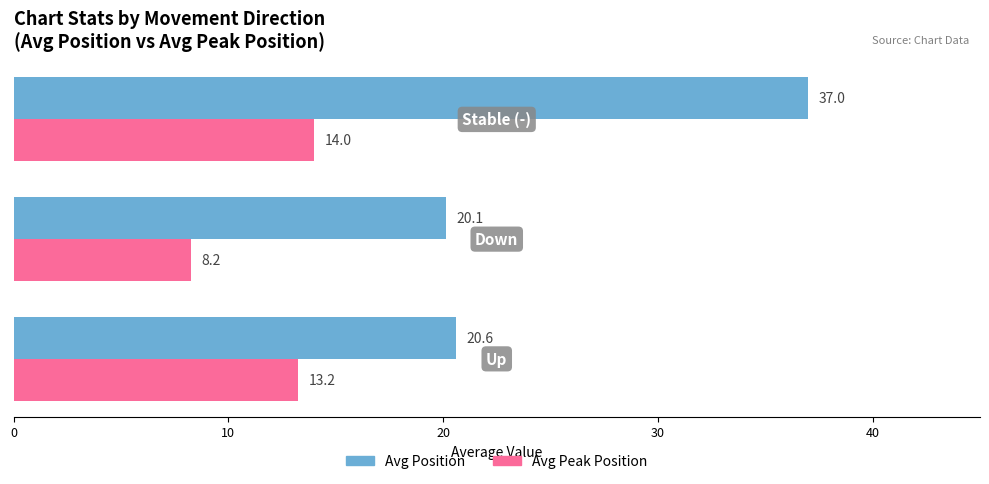

Which series has the largest total across all categories?

Avg Position